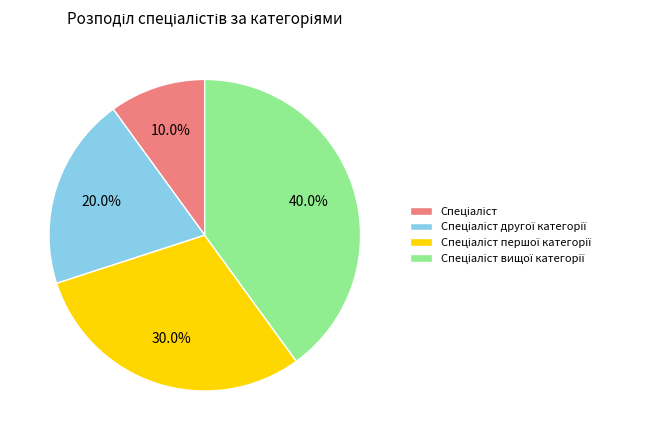

Is there any slice that represents more than half of the pie?

No